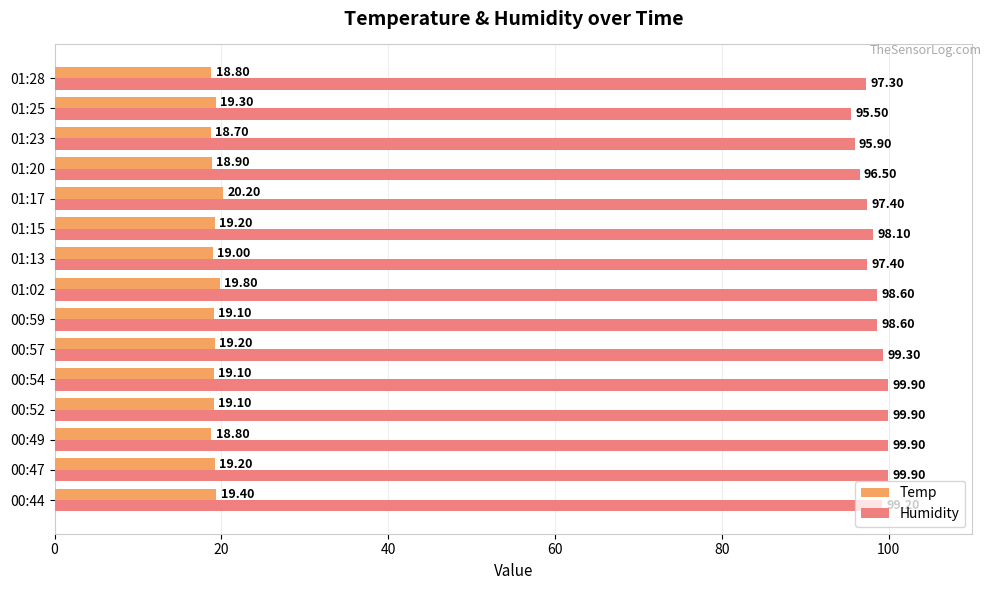

What is the difference between the highest and lowest values at 00:59?

79.5